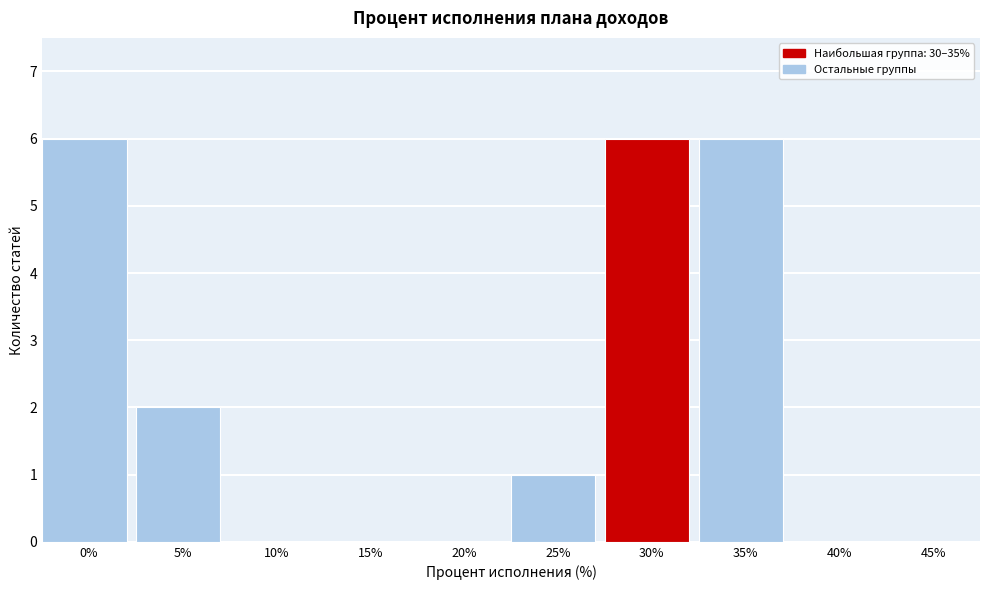

Reading left to right, transcribe all the data shown in this chart.

0%=6	5%=2	10%=0	15%=0	20%=0	25%=1	30%=6	35%=6	40%=0	45%=0